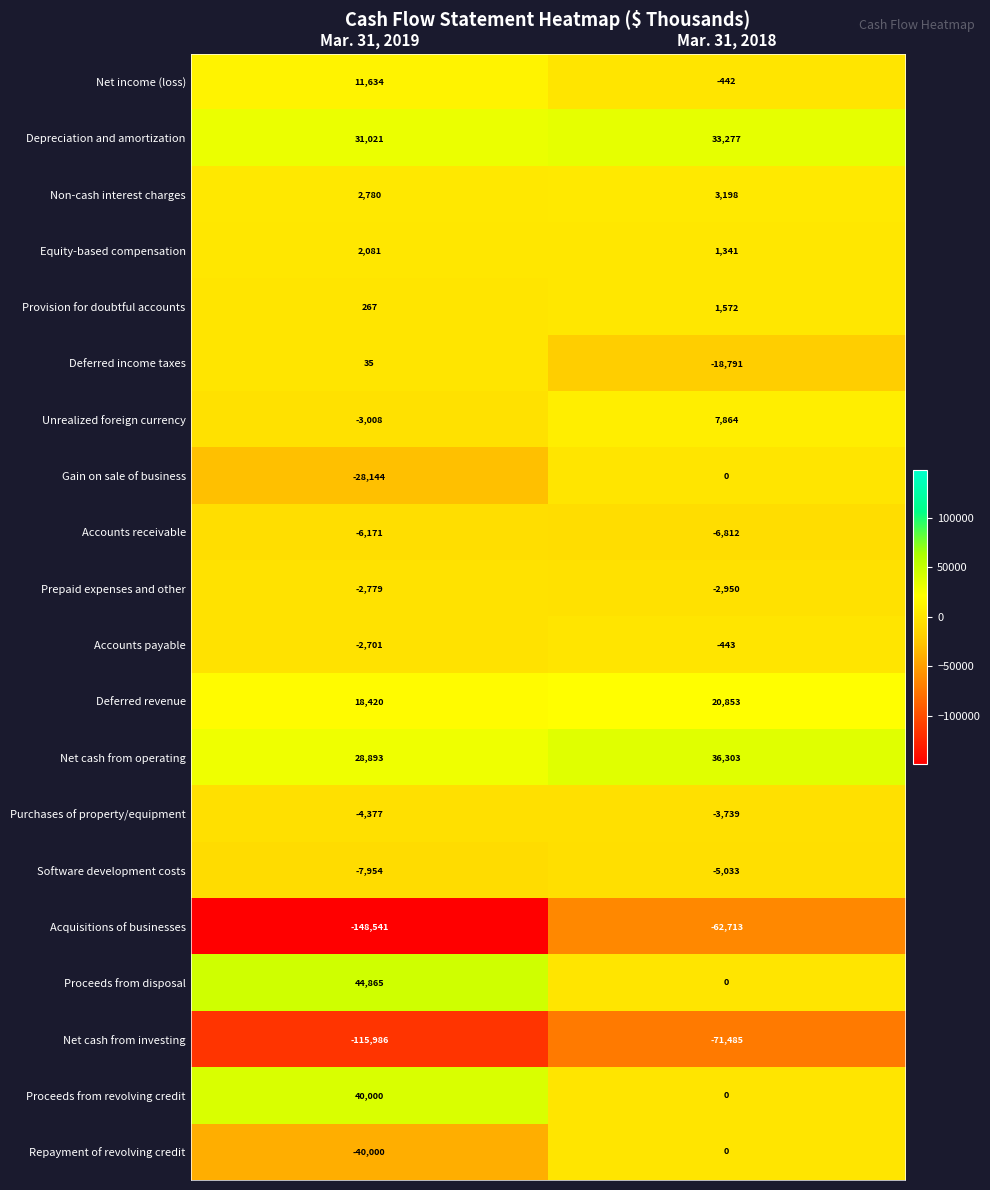

At which category is the sum across all series the highest?

Mar. 31, 2018